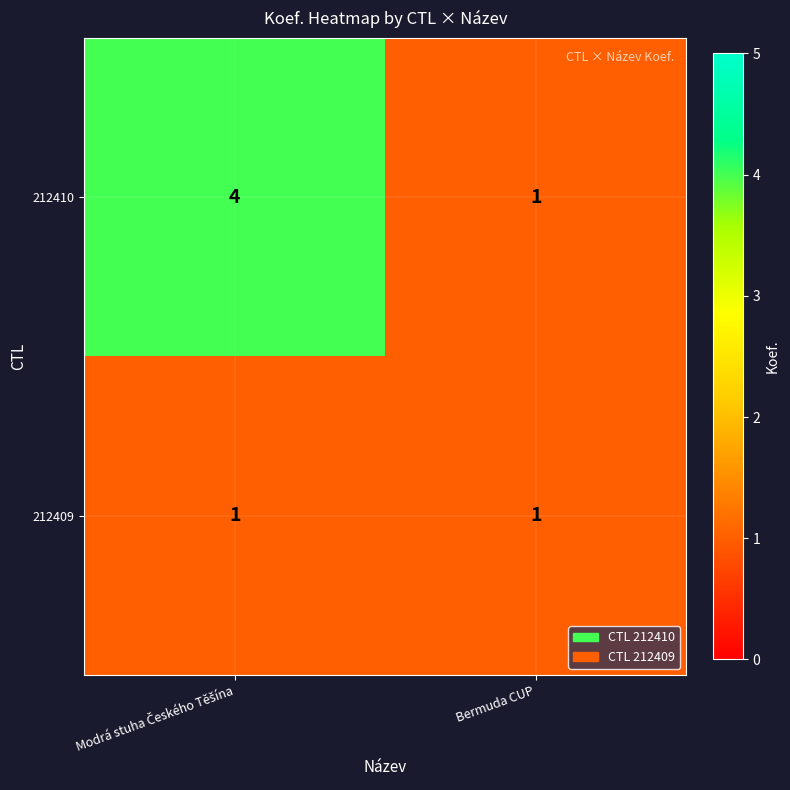

Is it true that 212409 equals 1 at Bermuda CUP?

True